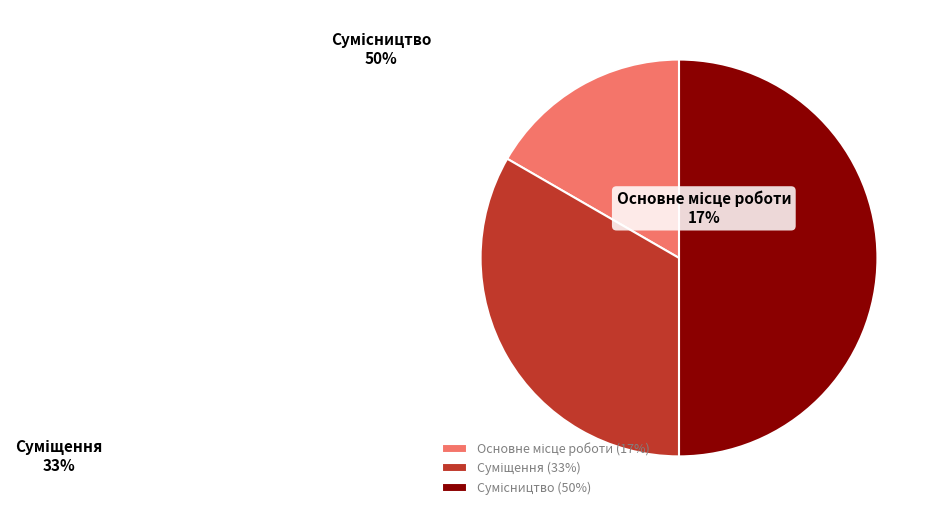

Does any single category account for the majority?

No